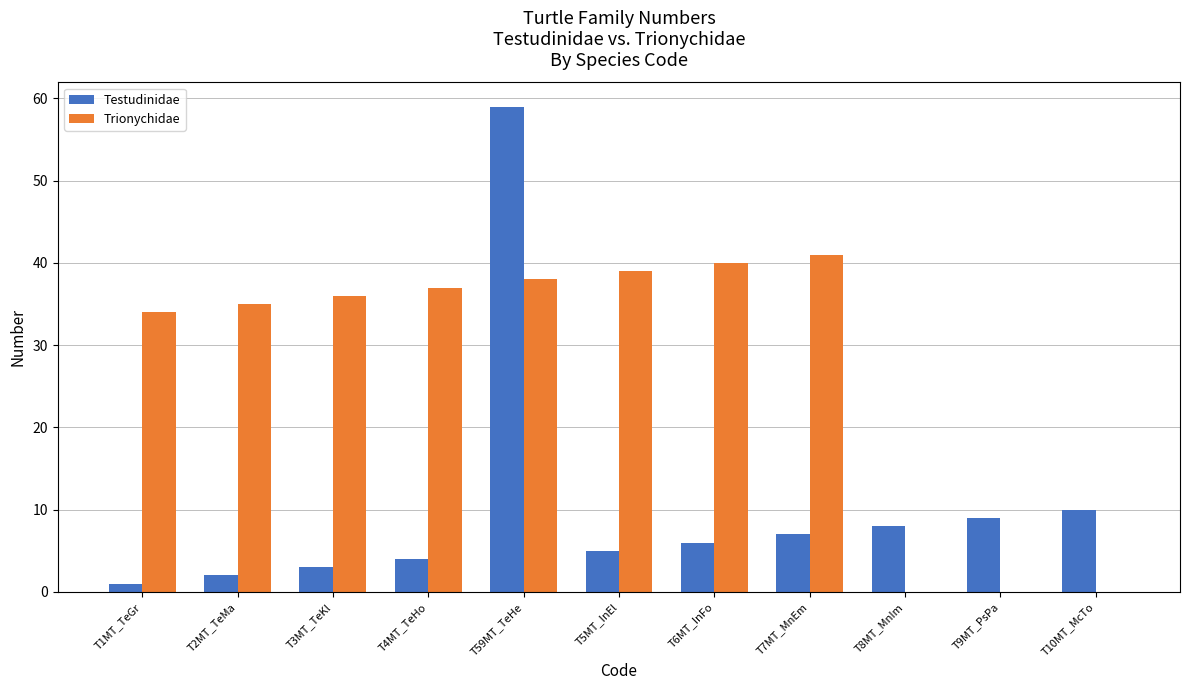

What is the sum of all Testudinidae values?

114